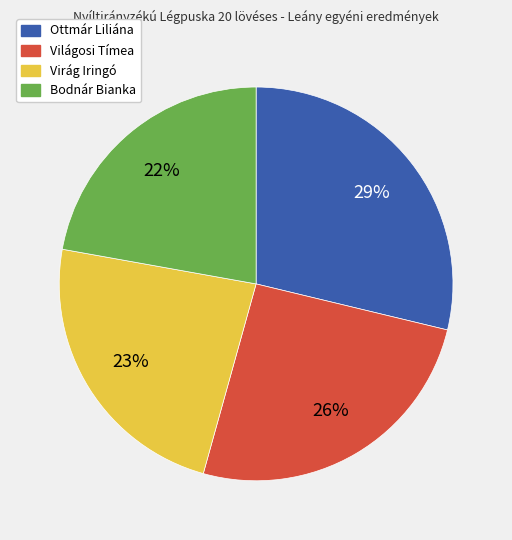

Is there any slice that represents more than half of the pie?

No